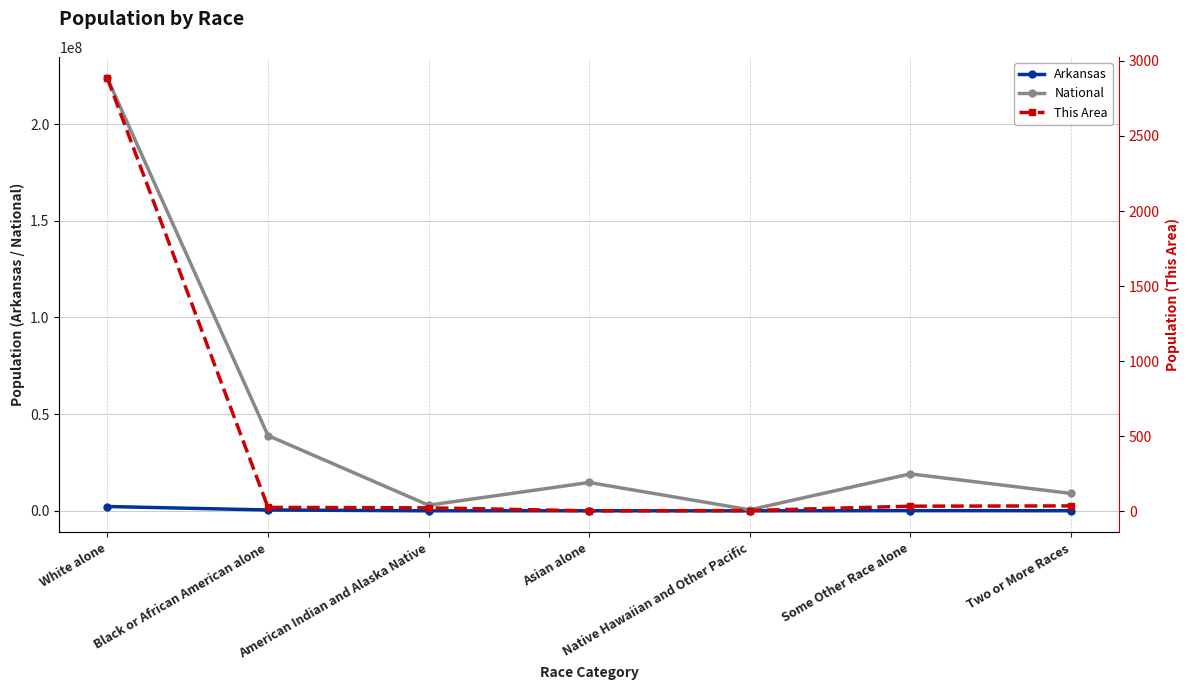

Which series has the largest range (max minus min)?

National